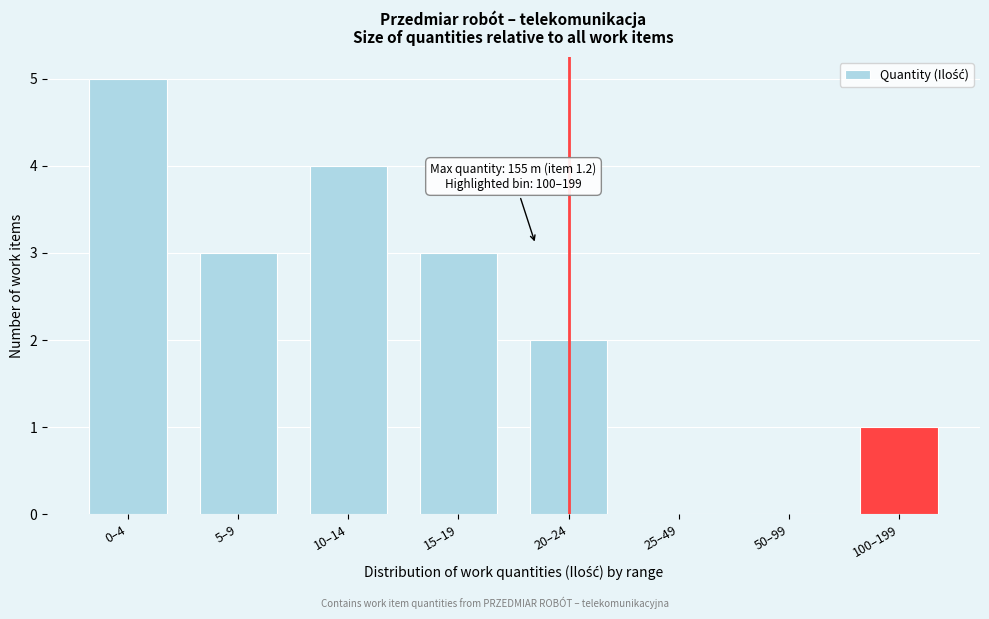

Reading left to right, list all the values displayed in this chart.

0–4=5	5–9=3	10–14=4	15–19=3	20–24=2	25–49=0	50–99=0	100–199=1